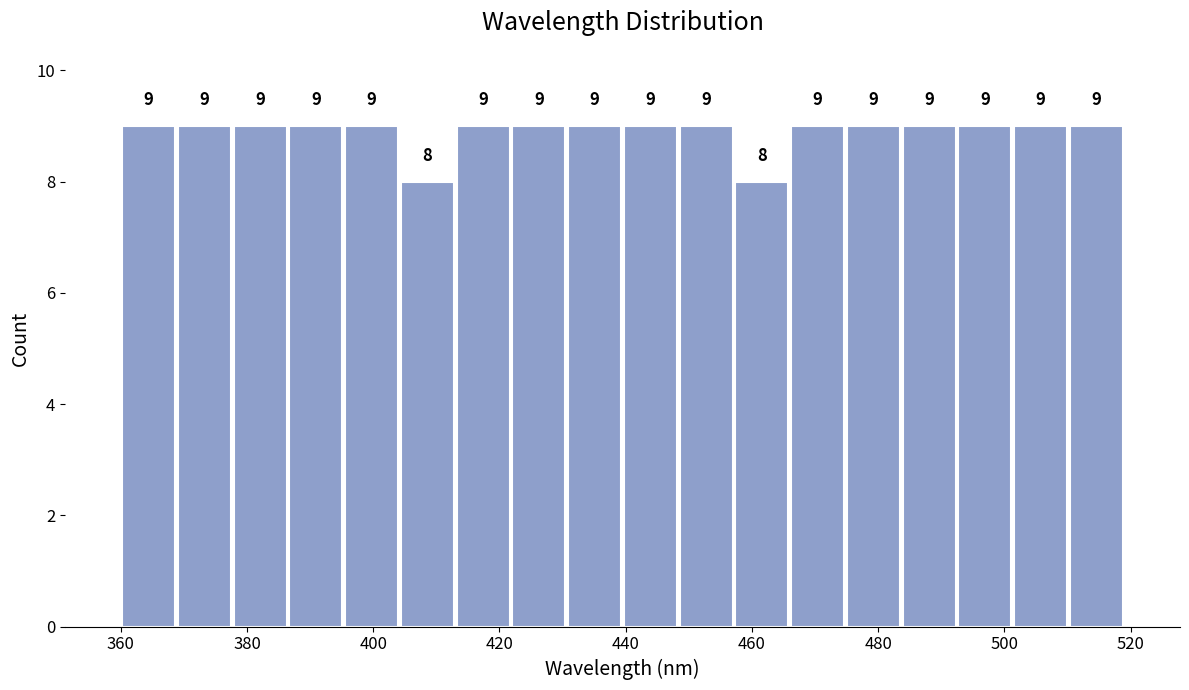

What is the height of the bar covering 414 to 422 on the x-axis? The bar edges are not printed on the chart, so give them approximately, as read against the axis.

9